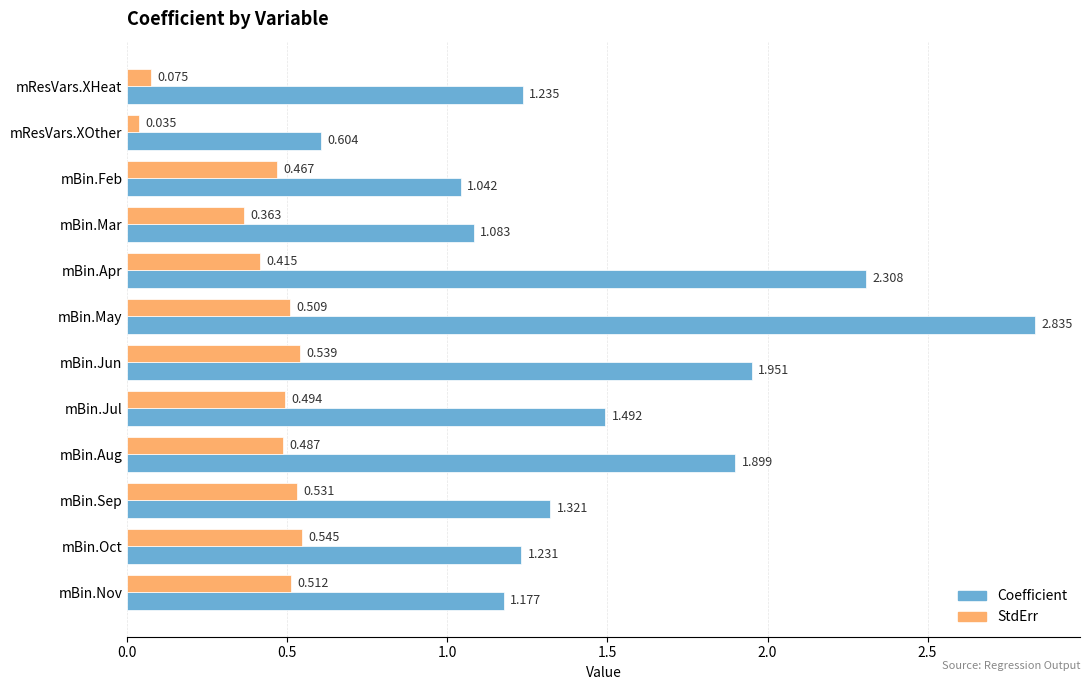

Which series has the widest spread of values?

Coefficient